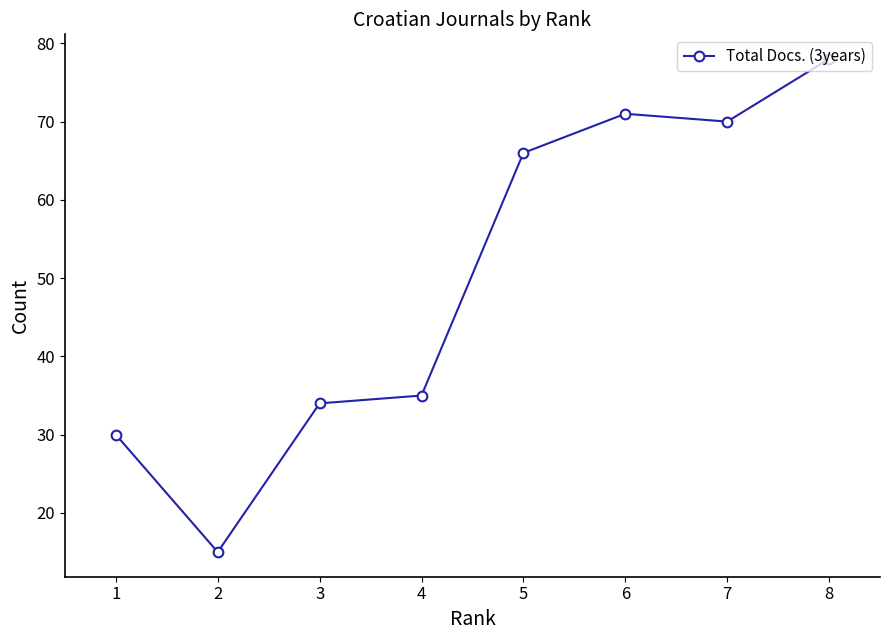

Reading right to left, what are all the values shown in this chart?

8=78	7=70	6=71	5=66	4=35	3=34	2=15	1=30